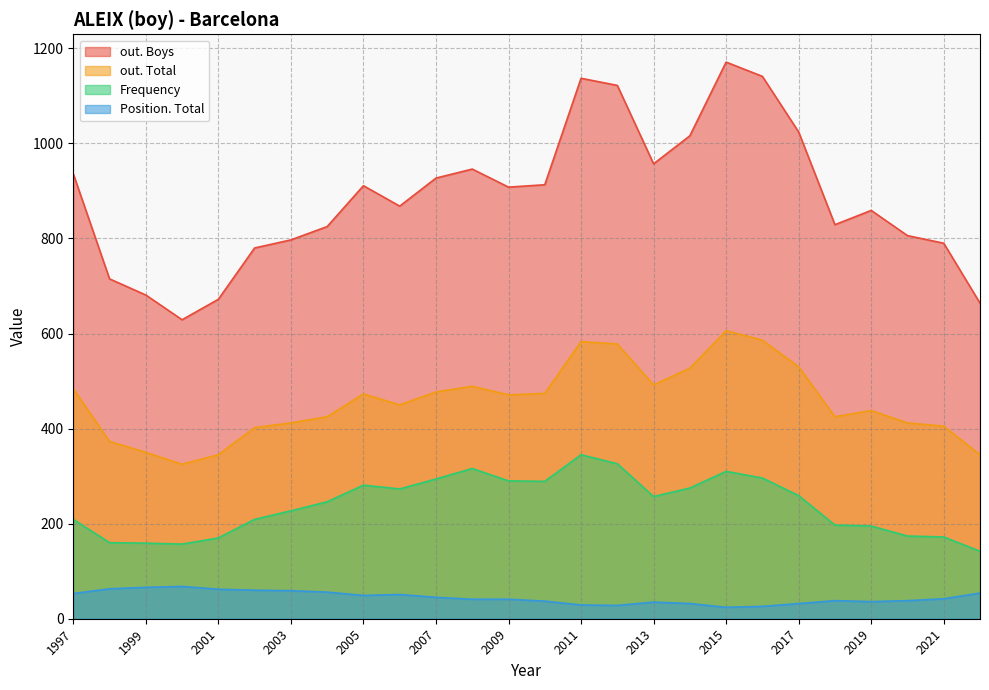

What is the difference between the maximum and minimum values in the Frequency series?

203